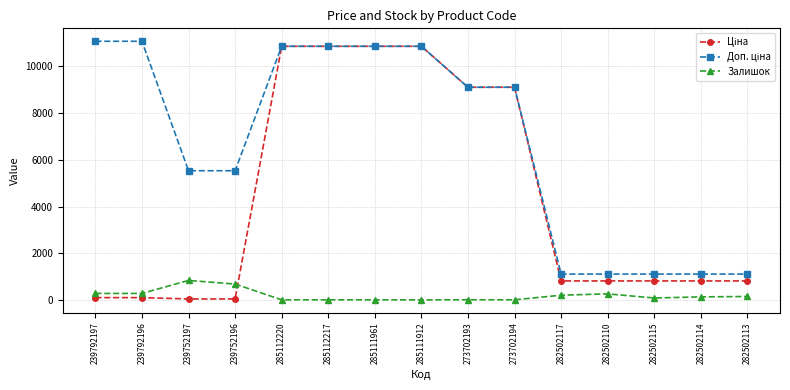

What is the maximum value for Залишок?

845.0